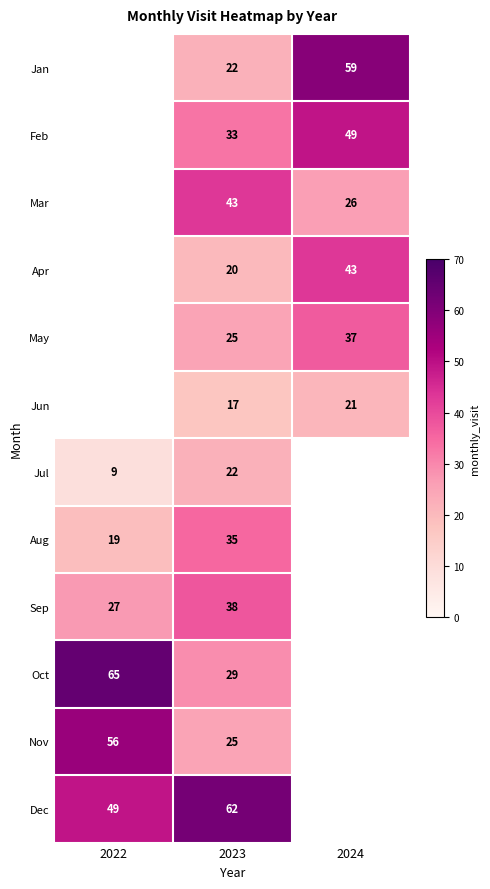

True or false: Apr has a value of 20 at 2023.

True